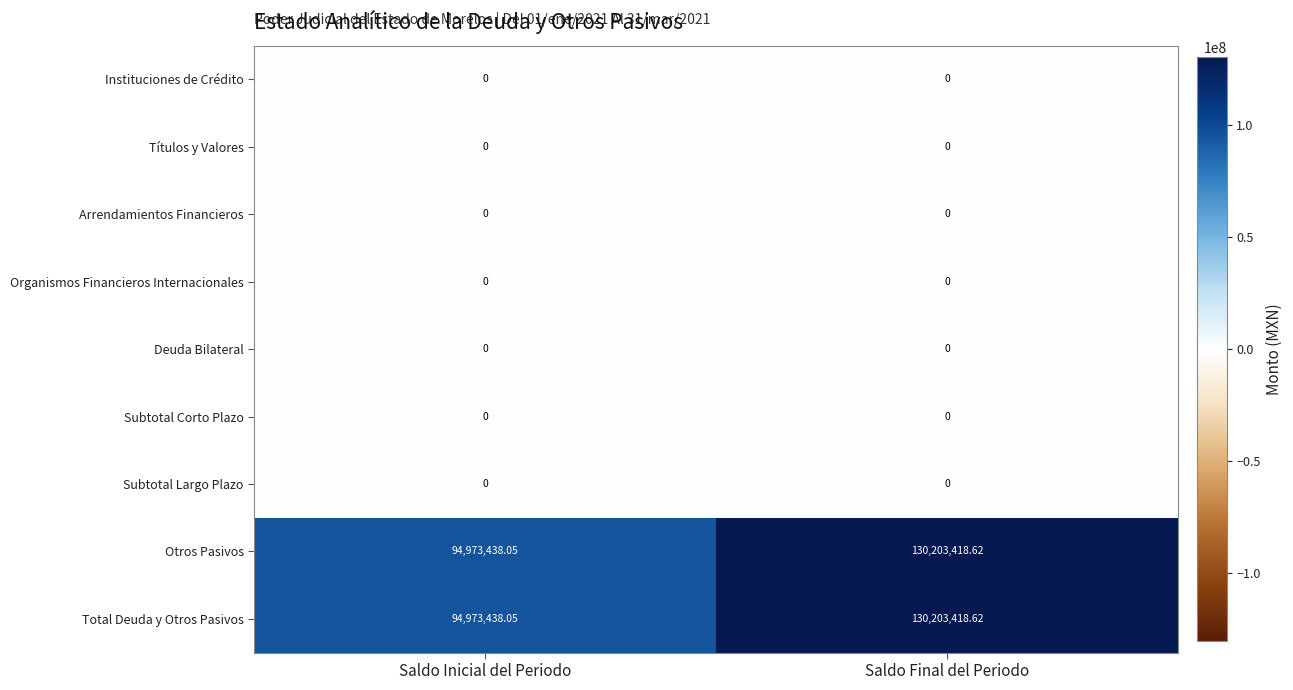

At which category is the sum across all series the highest?

Saldo Final del Periodo